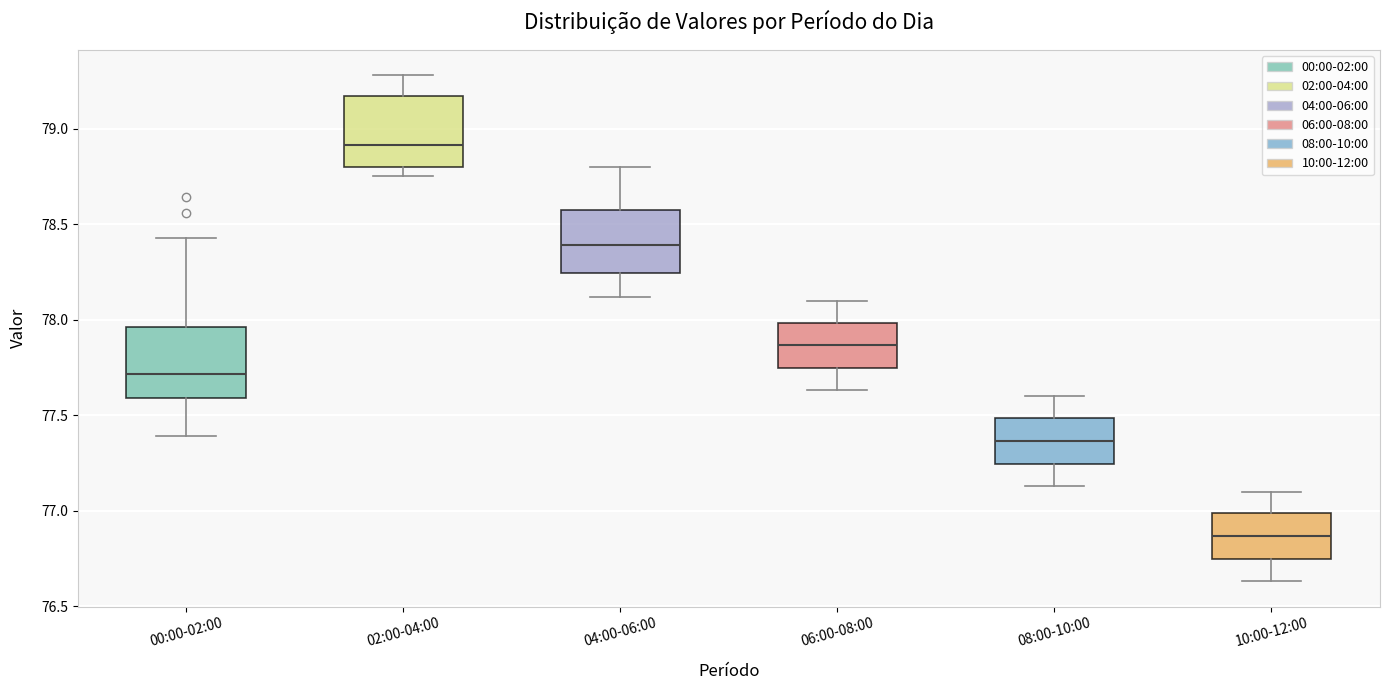

Which box's median line is the lowest?

10:00-12:00